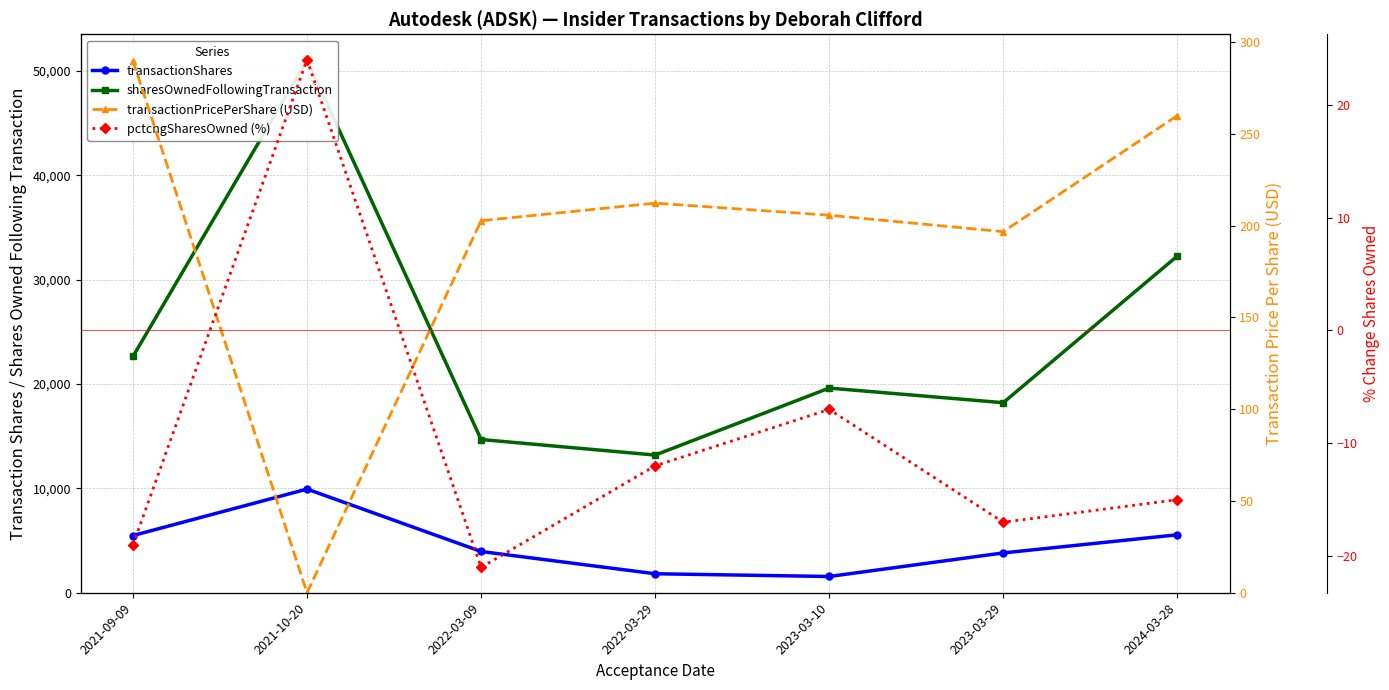

What is the sum of the sharesOwnedFollowingTransaction values at 2023-03-10 and 2021-10-20?

70642.0